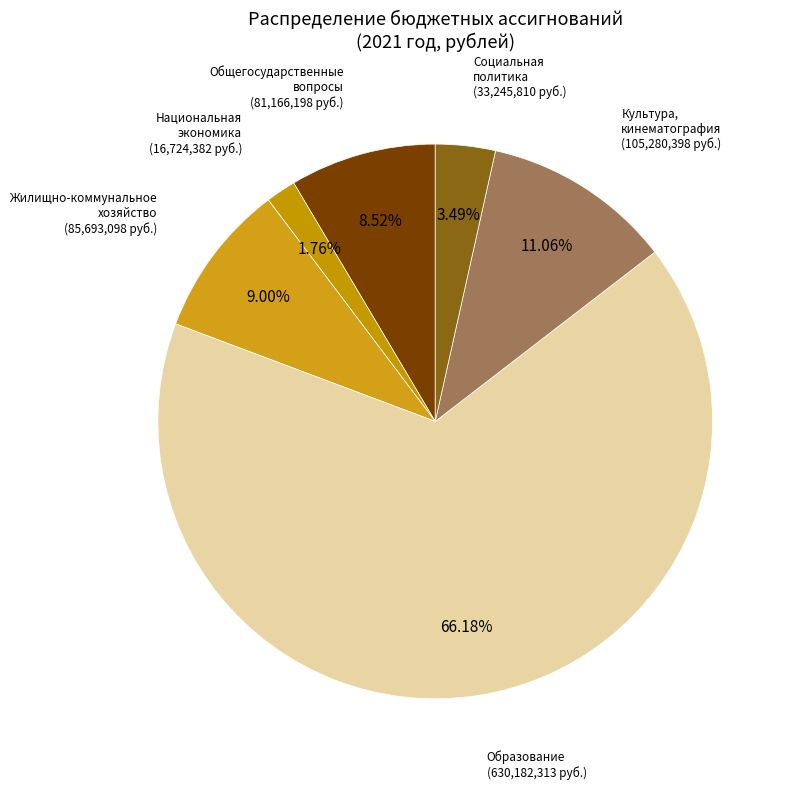

How many slices are in this pie chart?

6